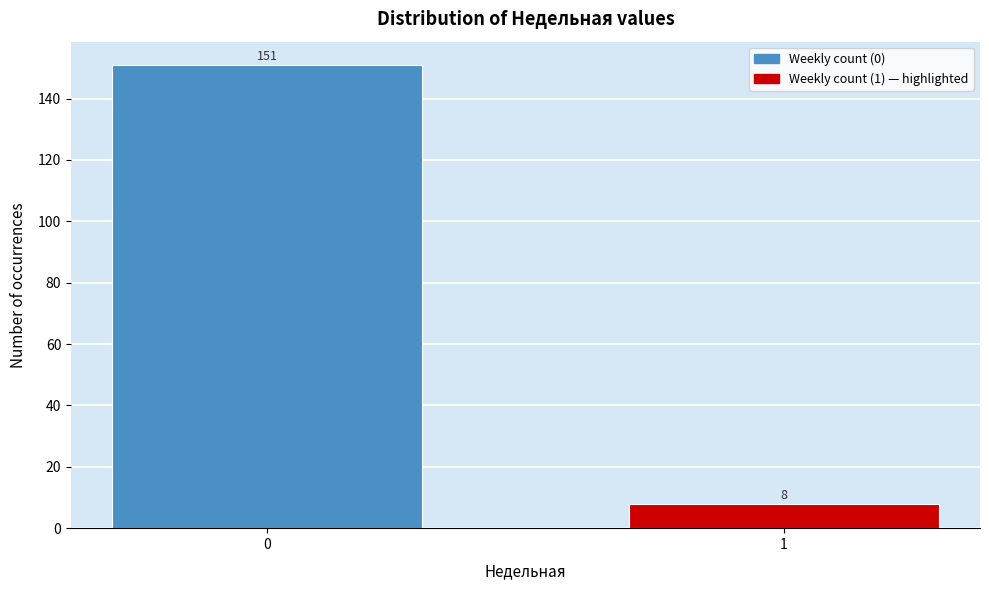

Reading left to right, extract all data points from this chart.

0=151	1=8